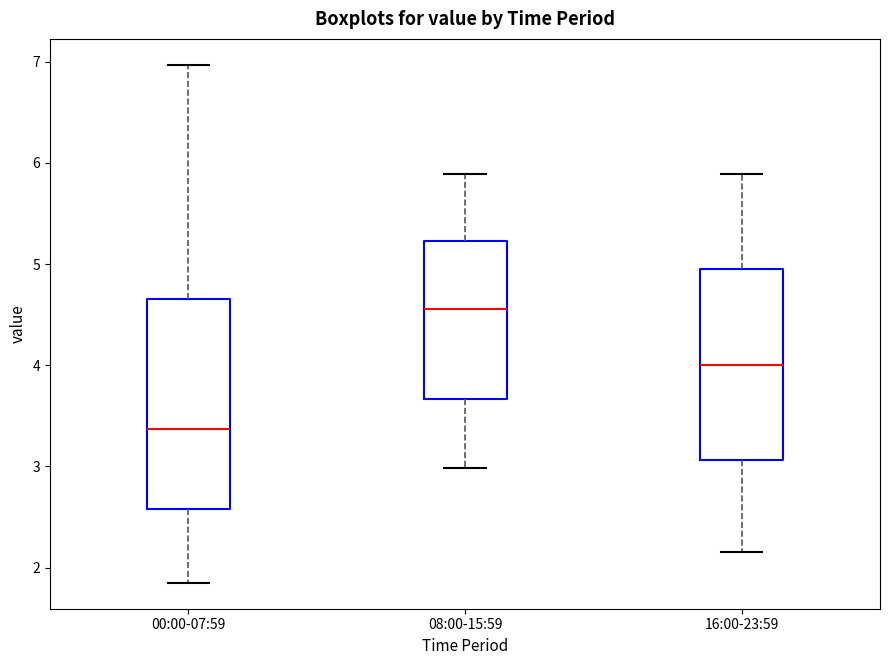

Where is the lower edge of the box for 00:00-07:59 on the y-axis? The values are not printed on the chart, so give them approximately, as read against the axis.

2.6